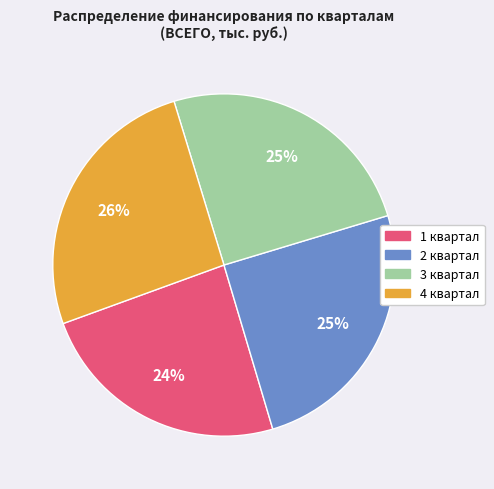

True or false: 1 квартал accounts for 24% of the total.

True